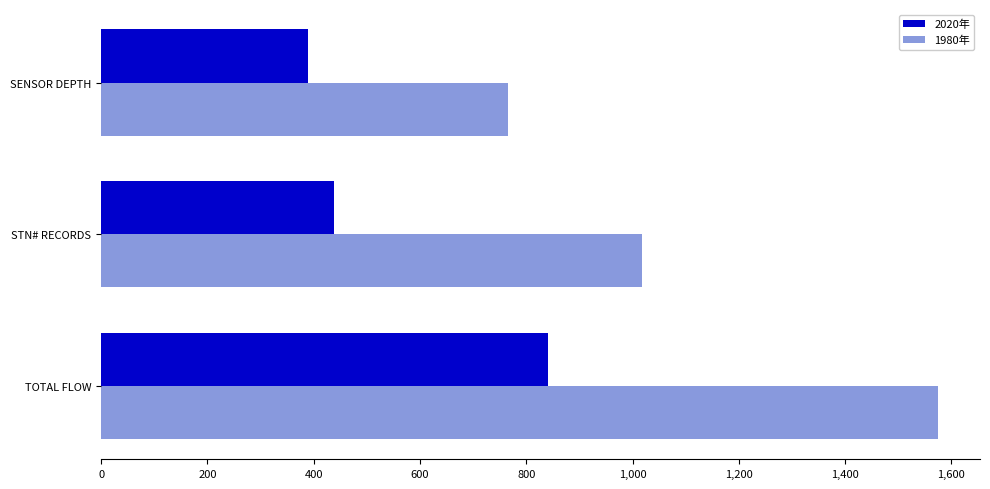

True or false: 1980年 has a value of 430.6 at TOTAL FLOW.

False